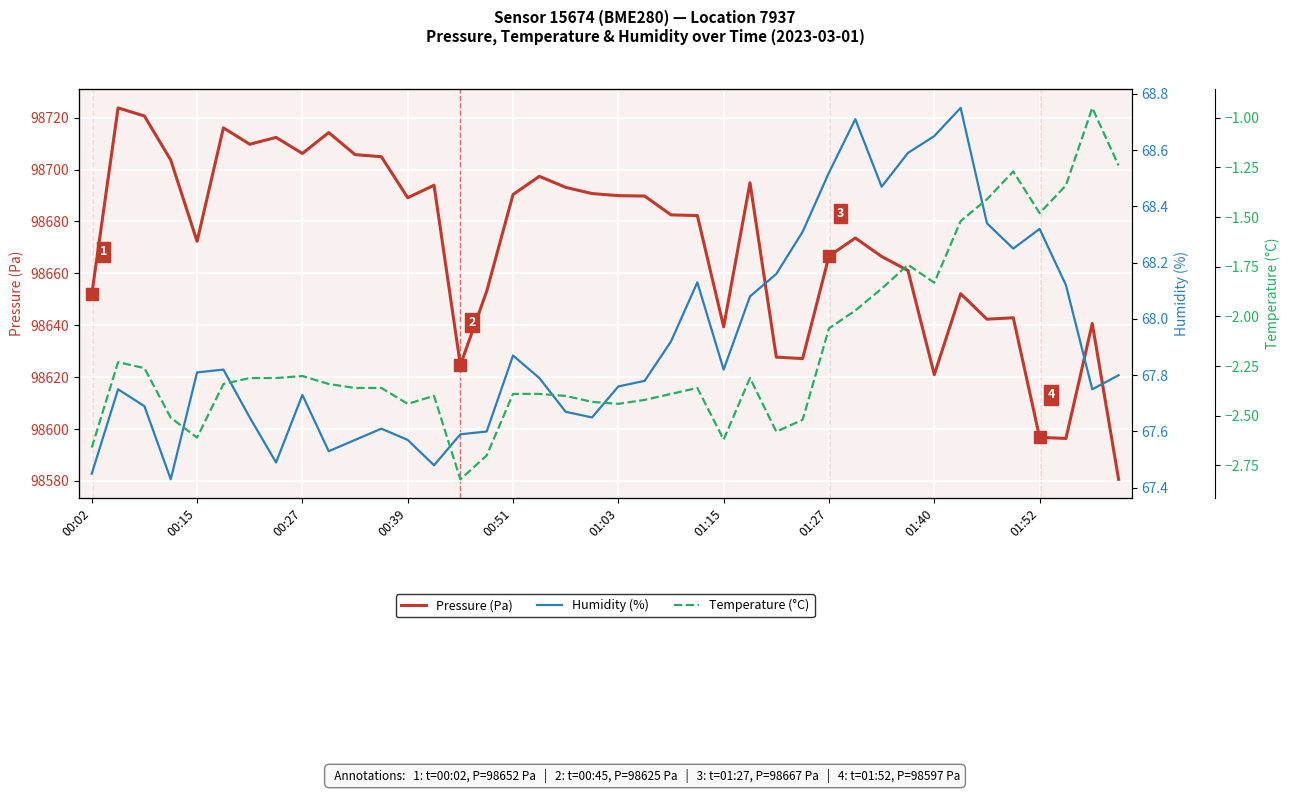

Which series has the largest range (max minus min)?

Pressure (Pa)